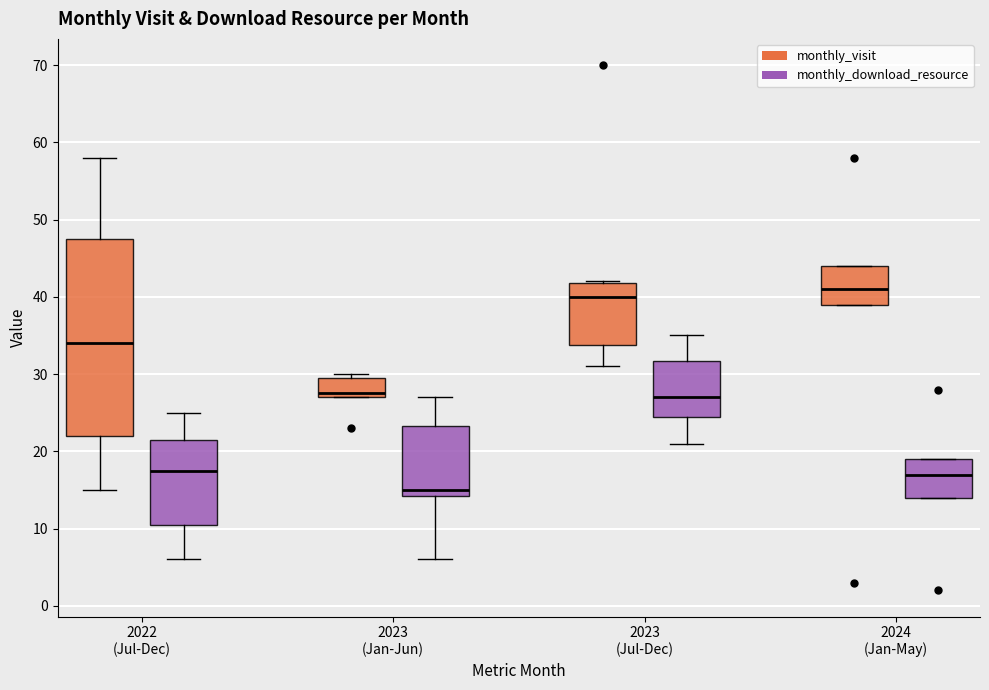

Which box is the tallest, from its lower edge to its upper edge?

2022 (Jul-Dec) (monthly_visit)